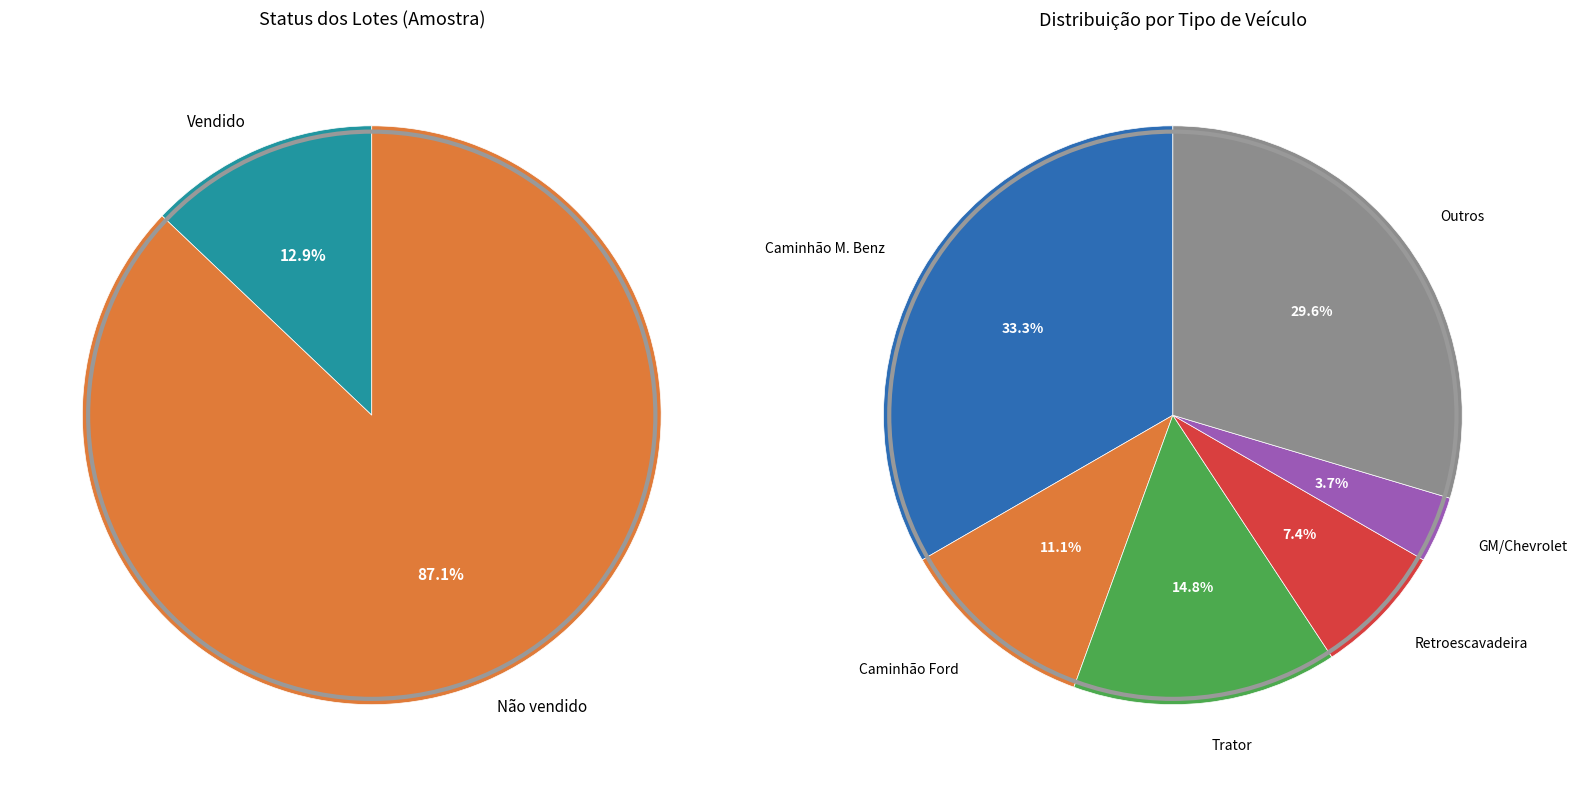

Count the number of slices in the pie.

2